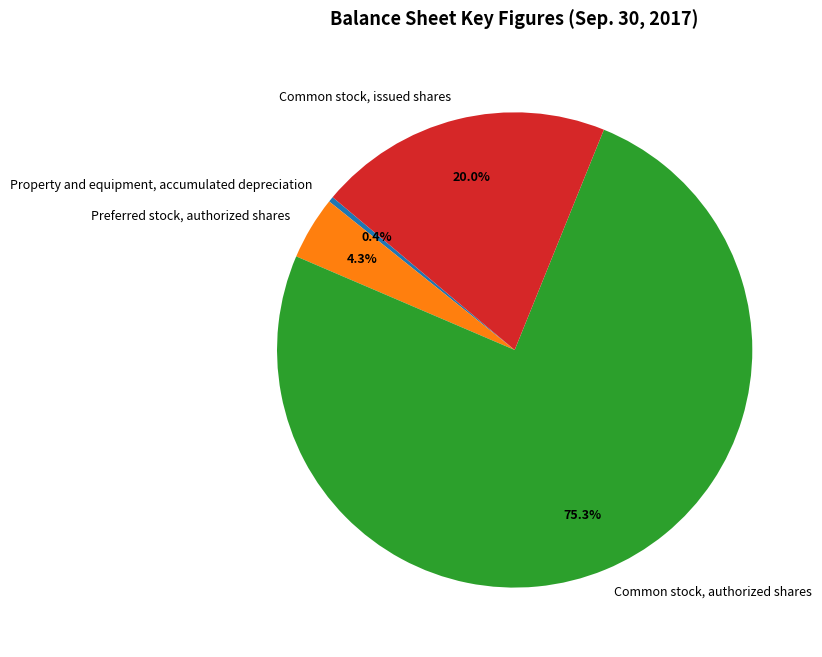

Rank the categories by value from highest to lowest.

Common stock, authorized shares, Common stock, issued shares, Preferred stock, authorized shares, Property and equipment, accumulated depreciation